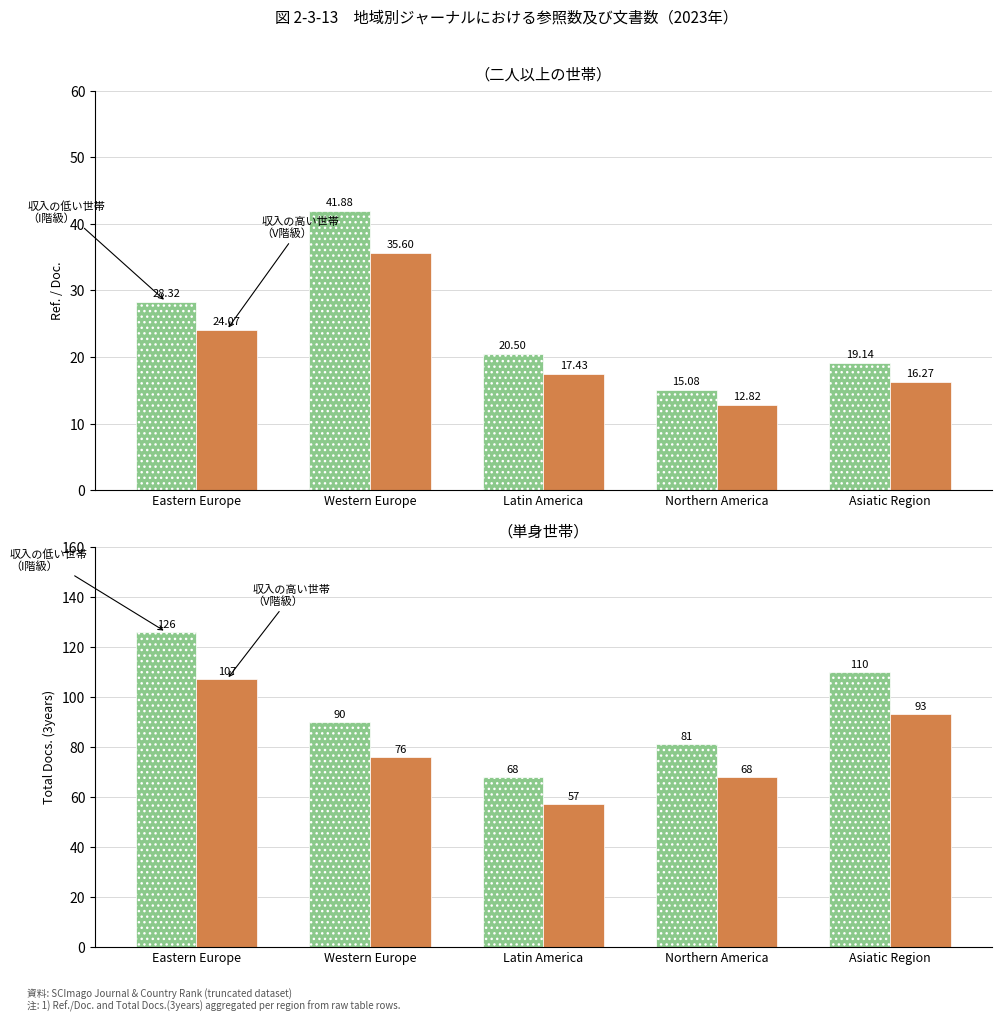

At which label does 収入の高い世帯
（V階級） first exceed 76?

Eastern Europe